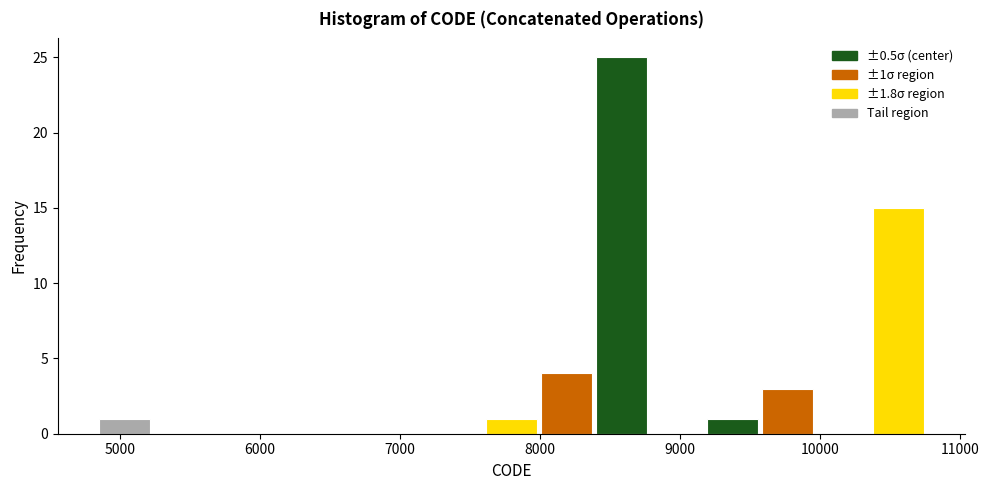

Read against the x-axis, roughly where is the centre of the tallest bar?

8600